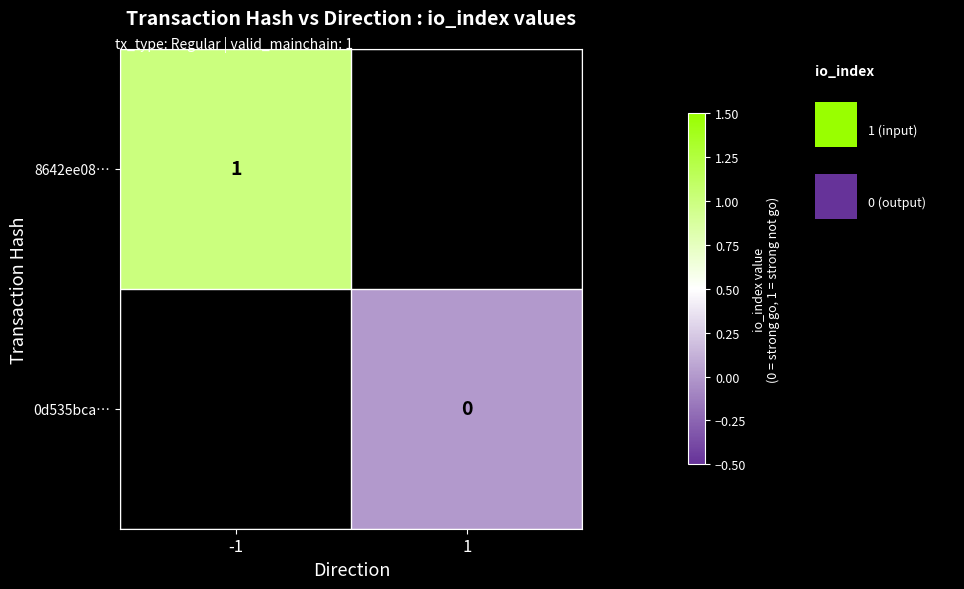

How many data points does each series have?

2